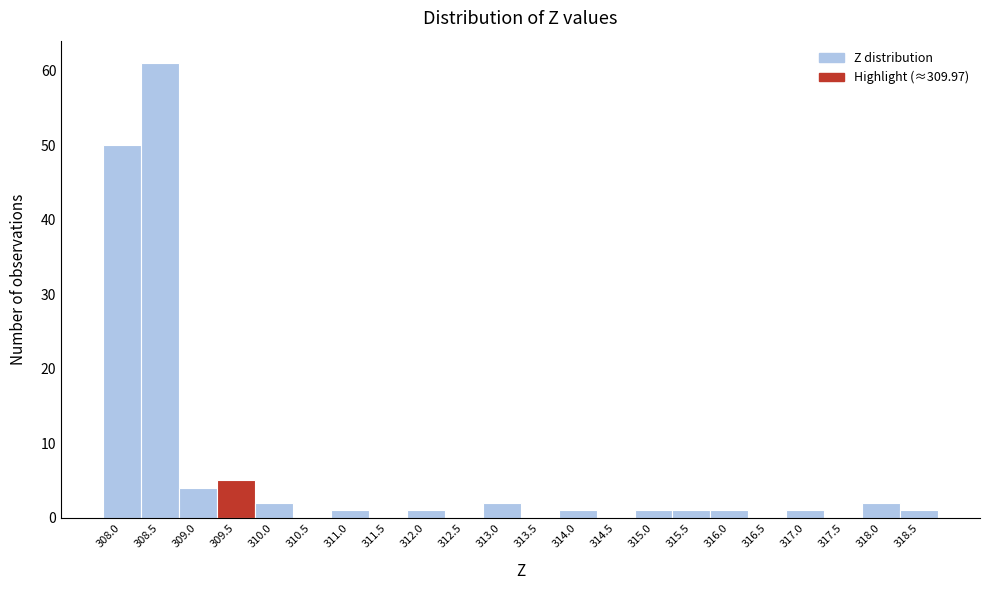

Reading right to left, extract all data points from this chart.

318.5=1	318.0=2	317.5=0	317.0=1	316.5=0	316.0=1	315.5=1	315.0=1	314.5=0	314.0=1	313.5=0	313.0=2	312.5=0	312.0=1	311.5=0	311.0=1	310.5=0	310.0=2	309.5=5	309.0=4	308.5=61	308.0=50